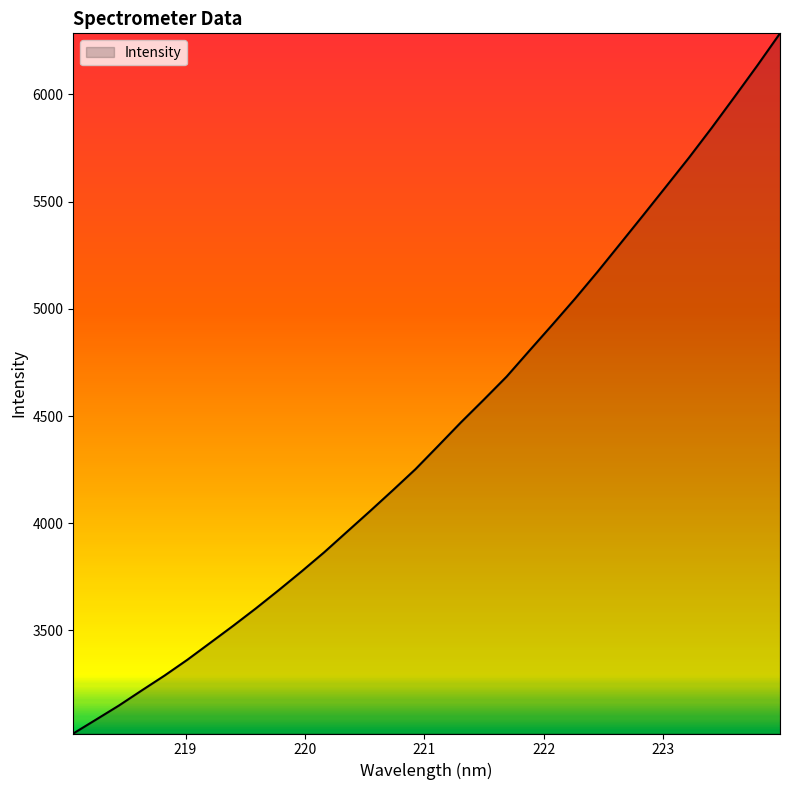

What is the smallest value displayed?

3019.1